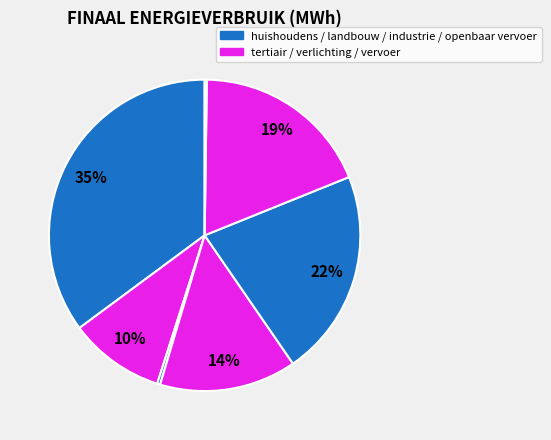

Which slice is the largest?

huishoudens